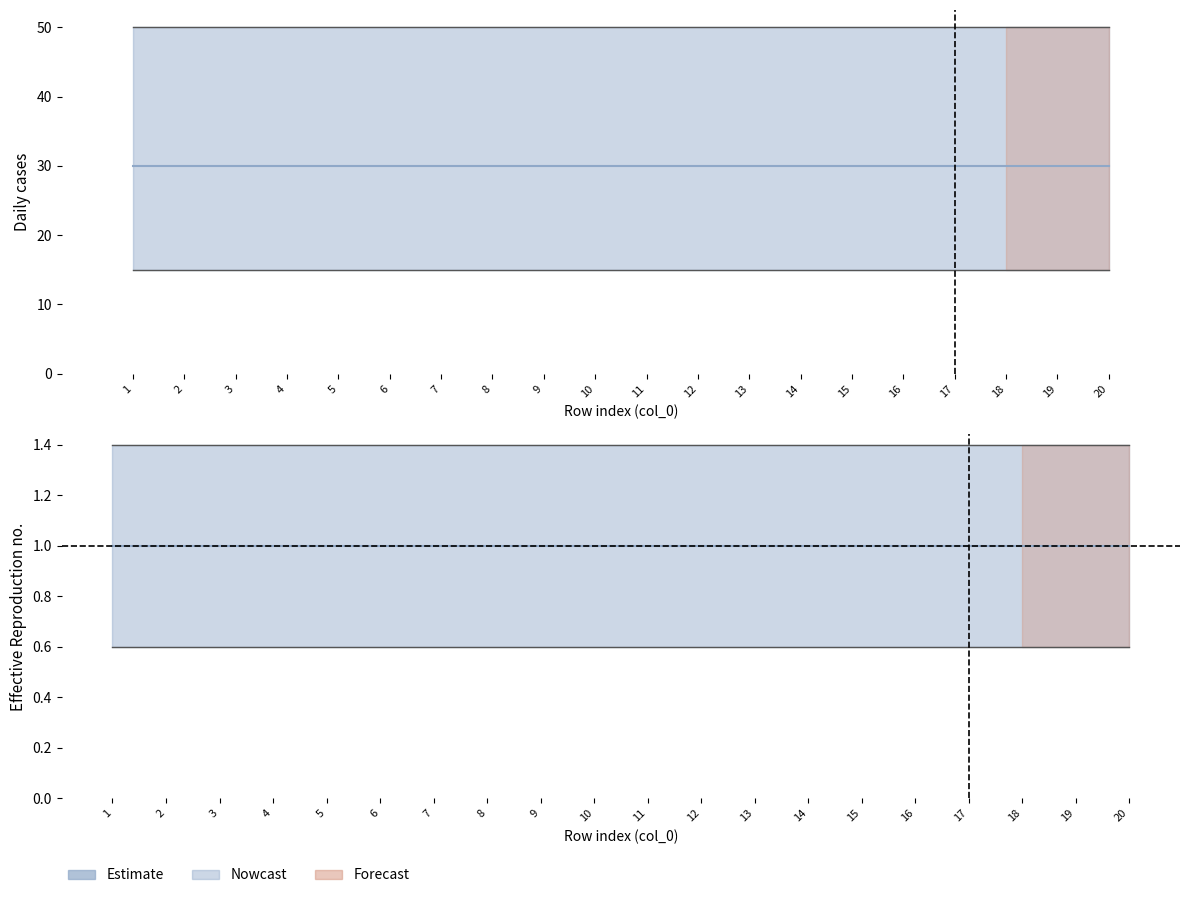

What is the difference between the highest and lowest values at 16?

50